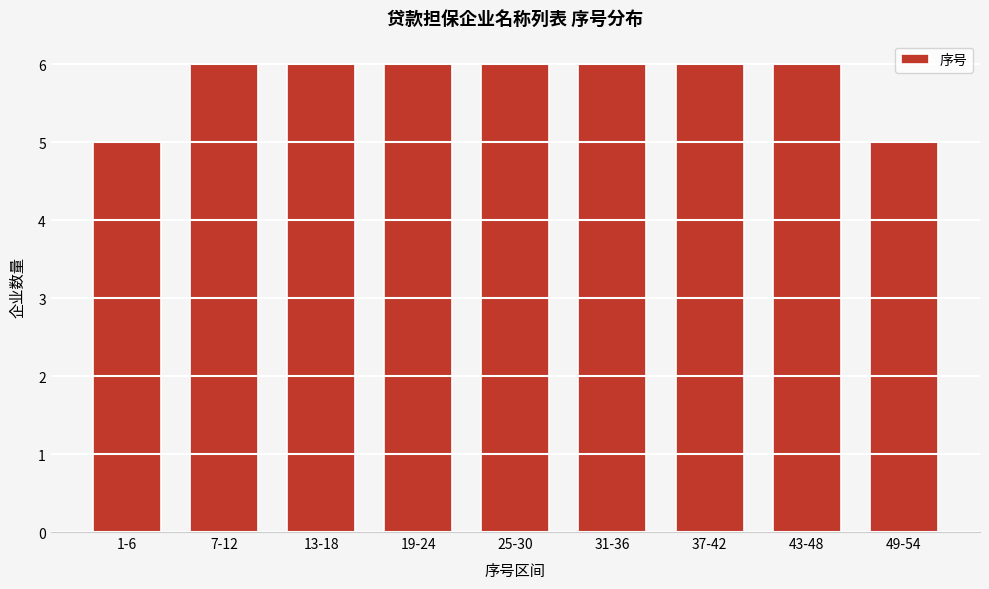

Reading left to right, transcribe all the data shown in this chart.

1-6=5	7-12=6	13-18=6	19-24=6	25-30=6	31-36=6	37-42=6	43-48=6	49-54=5